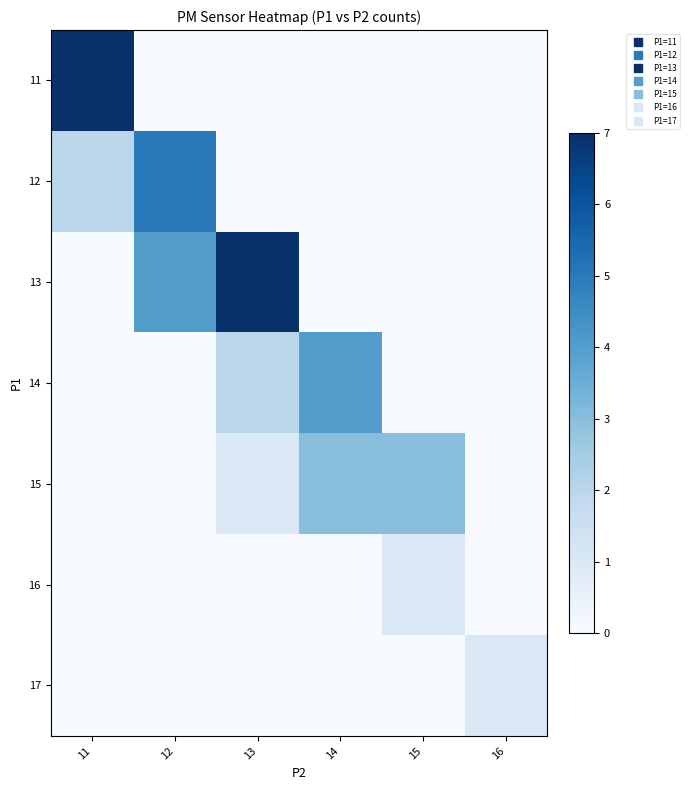

Which has a higher value, 14 or 13?

14